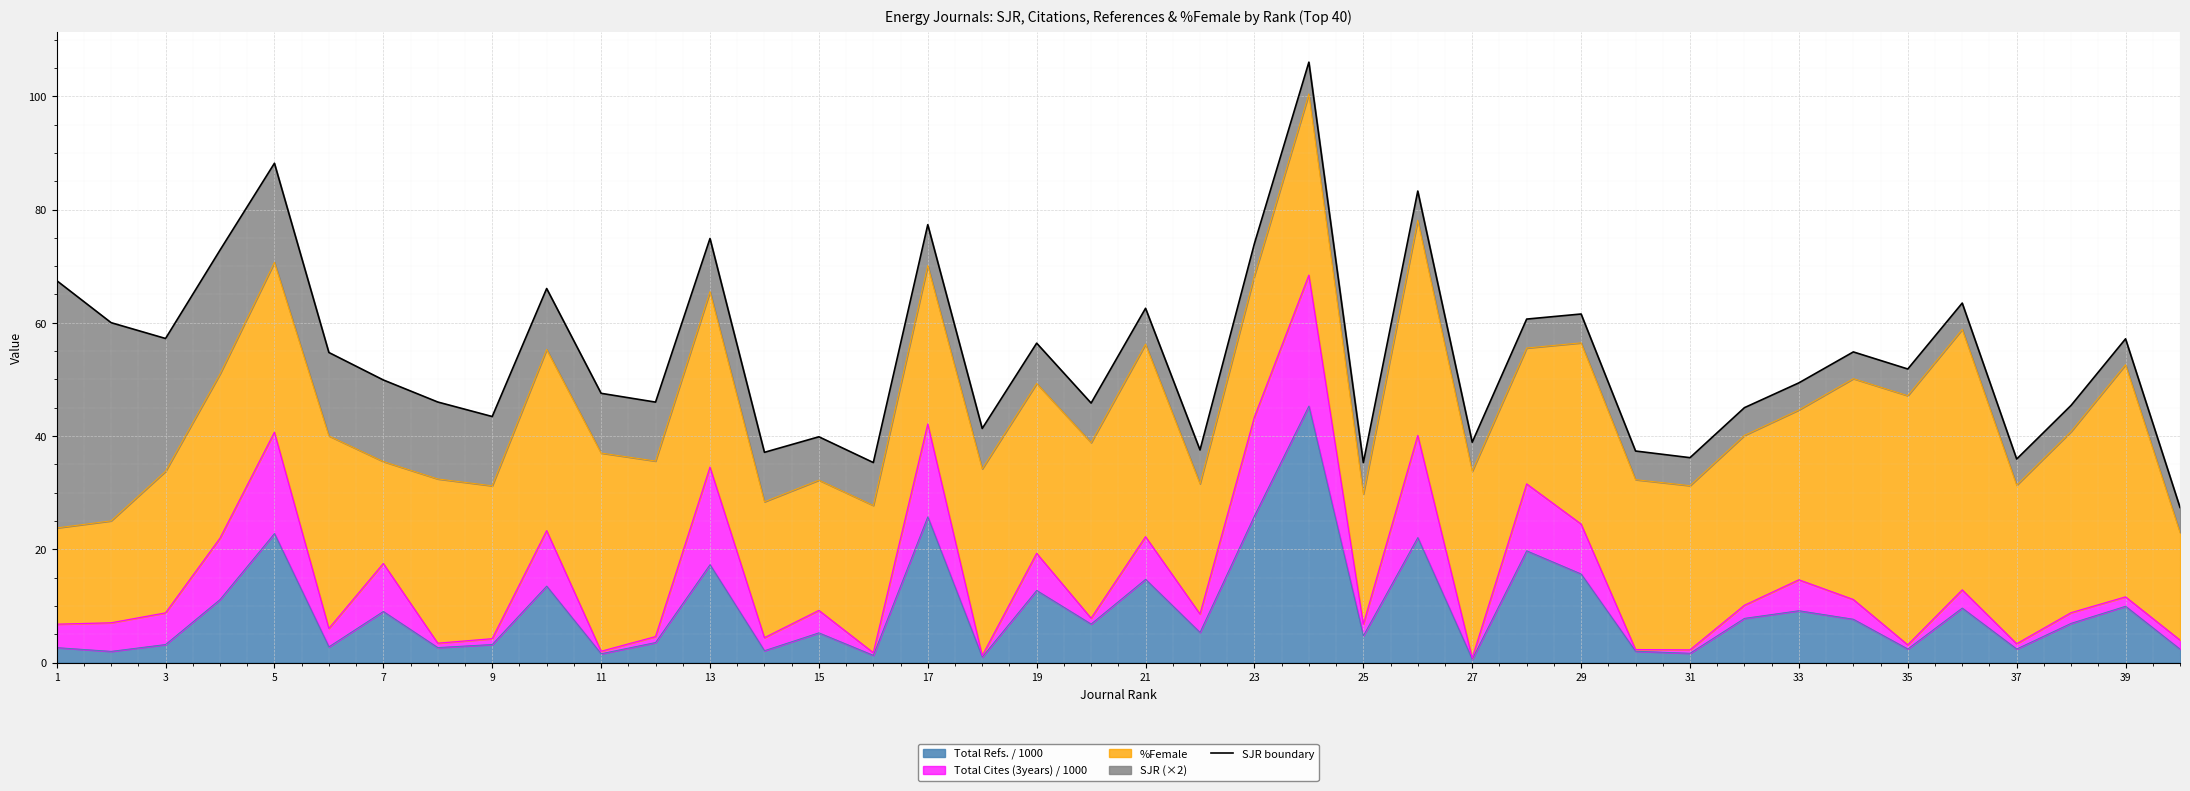

True or false: there are more than 2 points higher than both neighbors.

True